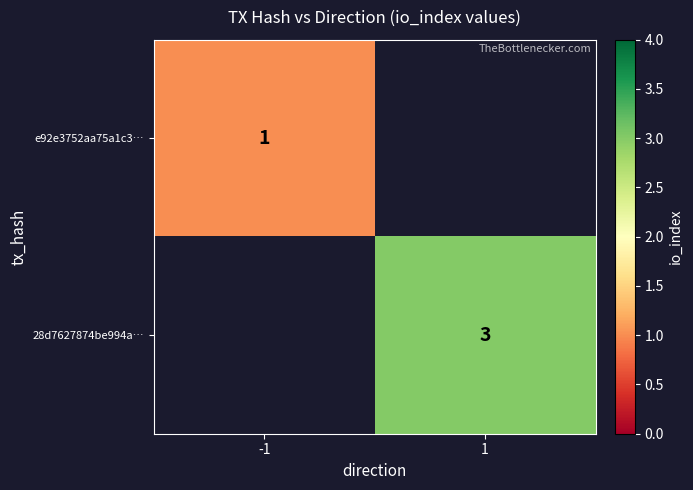

Which category has the lowest value across all series?

-1